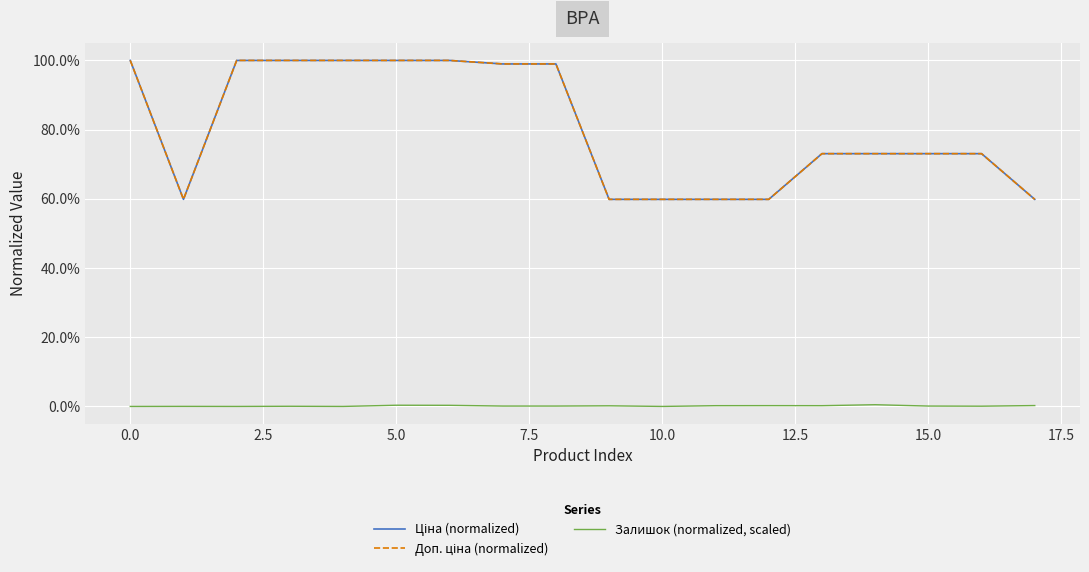

In Ціна (normalized), how many points are lower than both neighbors (excluding endpoints)?

1